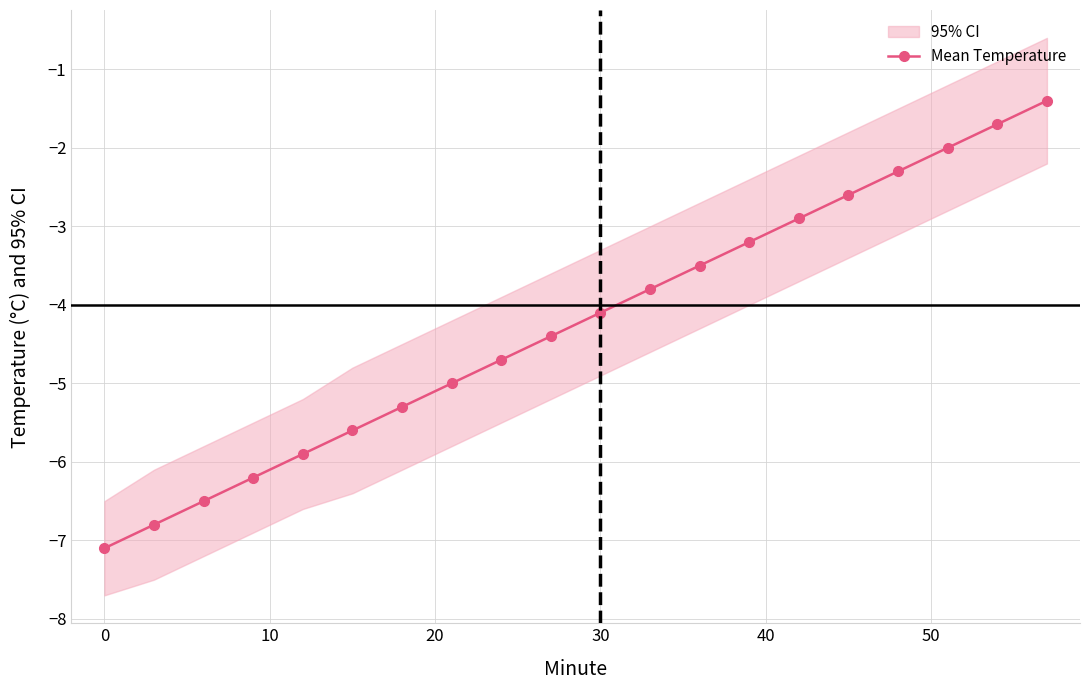

What is the difference between the second highest and minimum values?

5.4